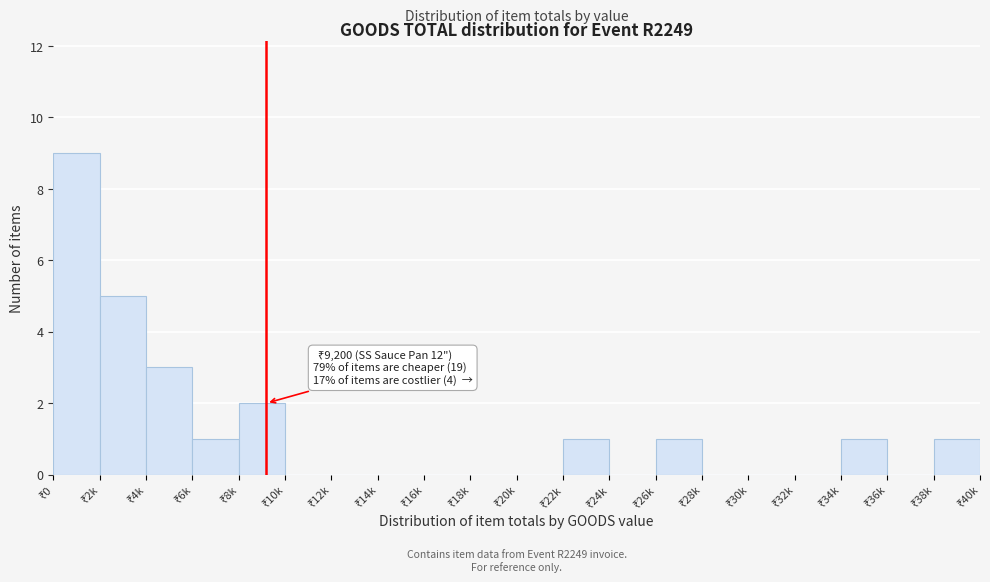

What is the maximum value shown in the chart?

9